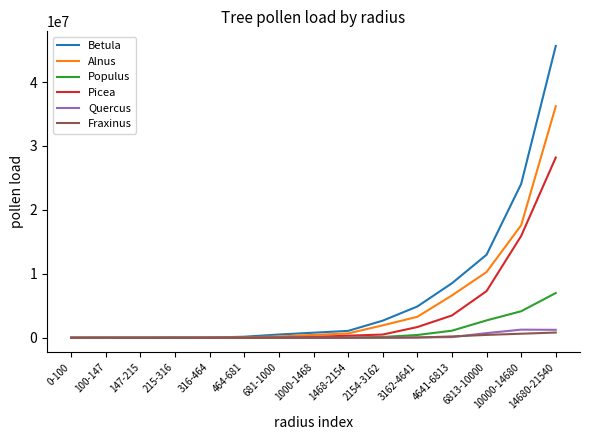

What value does the Betula series have at 1468-2154?

1078208.1